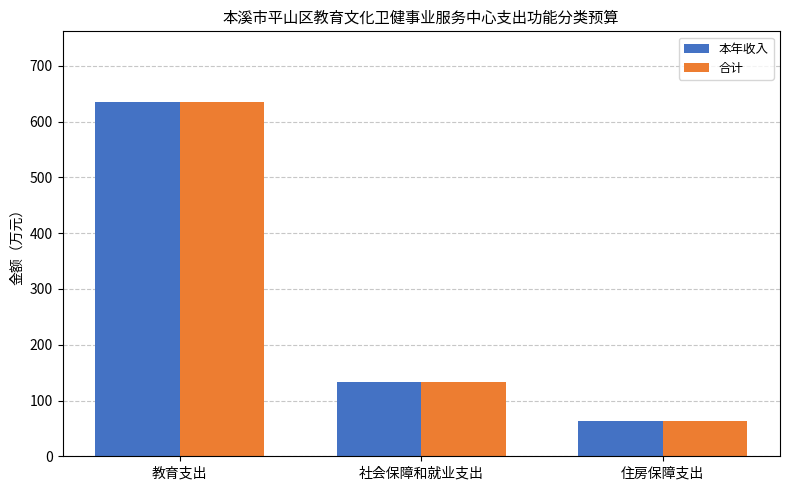

Where is 本年收入 nearest to the value 348?

社会保障和就业支出